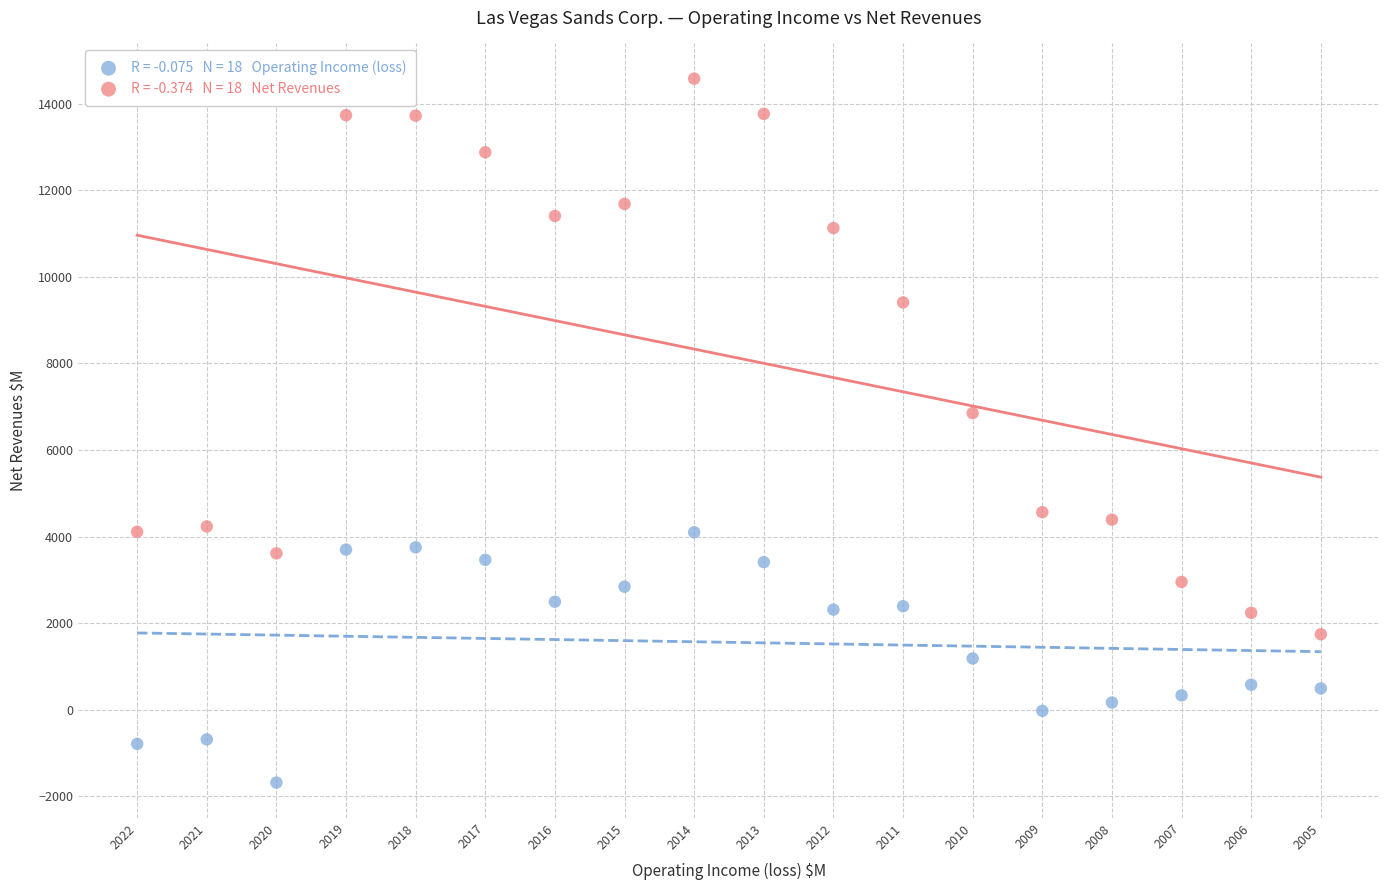

Across all data points, what is the range of Y values (max minus min)?

16272